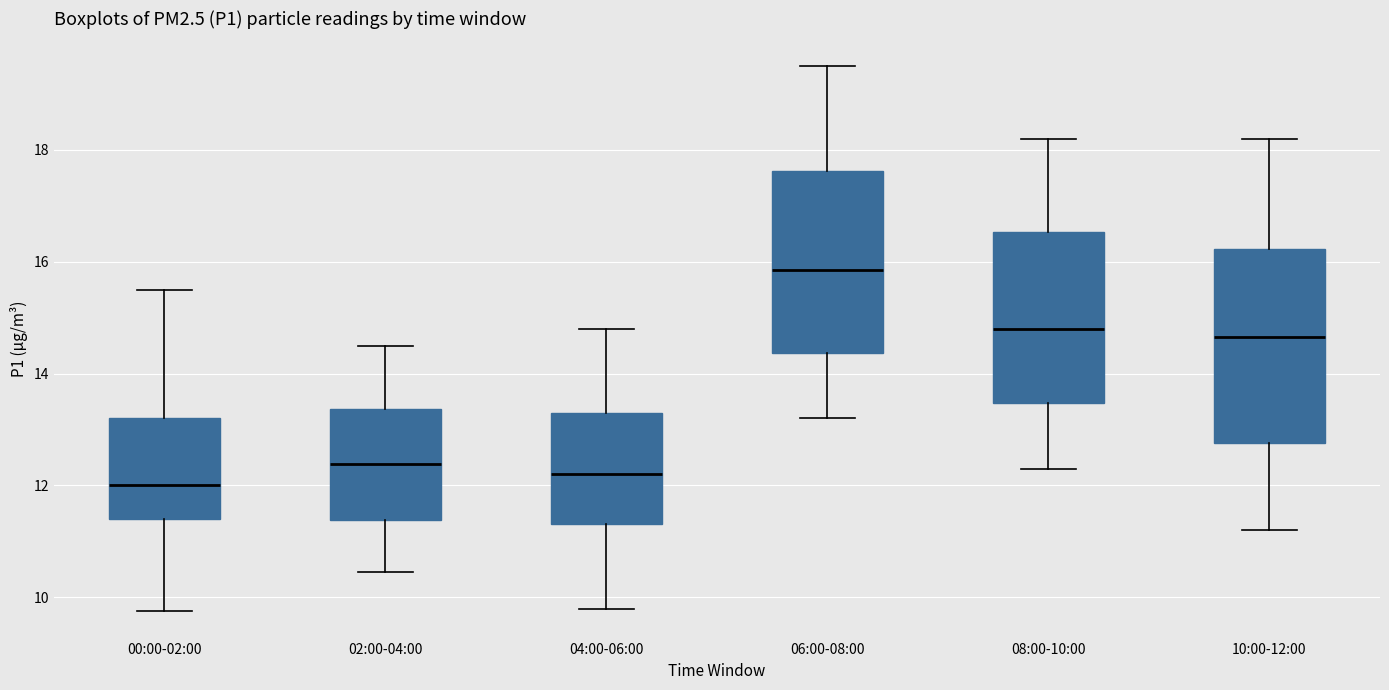

Reading left to right, transcribe this box plot: for each box, give where its median line is, the range the box spans, and where its two whiskers end, as read against the y-axis. The values are not printed on the chart, so give them approximately, as read against the axis.

00:00-02:00: median 12.0, box 11.4 to 13.2, whiskers 9.8 to 15.6
02:00-04:00: median 12.4, box 11.4 to 13.4, whiskers 10.4 to 14.6
04:00-06:00: median 12.2, box 11.4 to 13.4, whiskers 9.8 to 14.8
06:00-08:00: median 15.8, box 14.4 to 17.6, whiskers 13.2 to 19.6
08:00-10:00: median 14.8, box 13.4 to 16.6, whiskers 12.4 to 18.2
10:00-12:00: median 14.6, box 12.8 to 16.2, whiskers 11.2 to 18.2